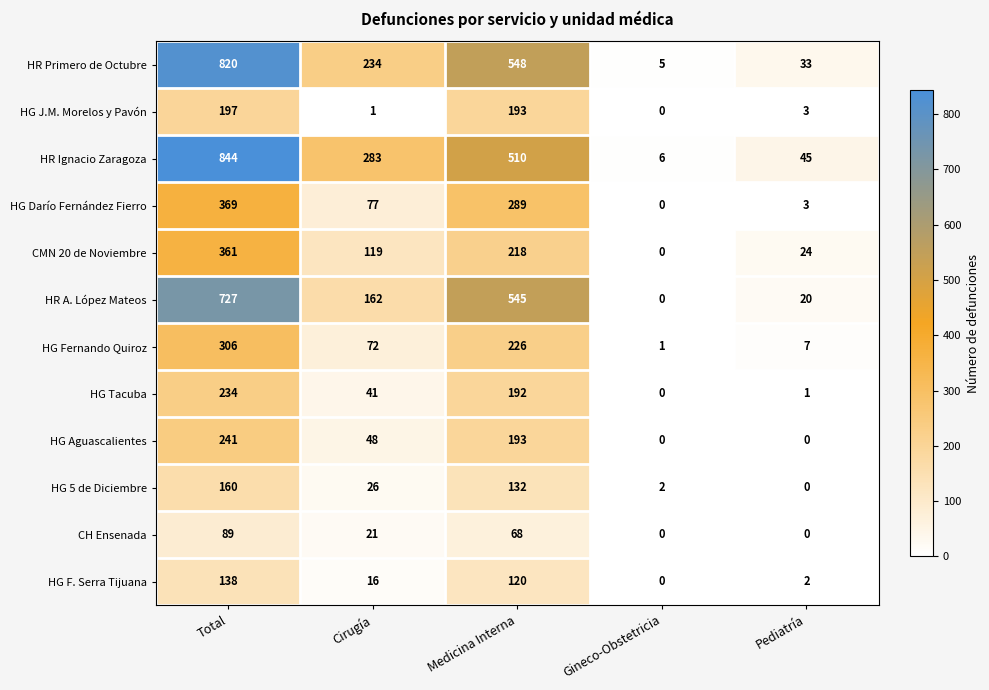

Where is HG 5 de Diciembre nearest to the value 80?

Medicina Interna